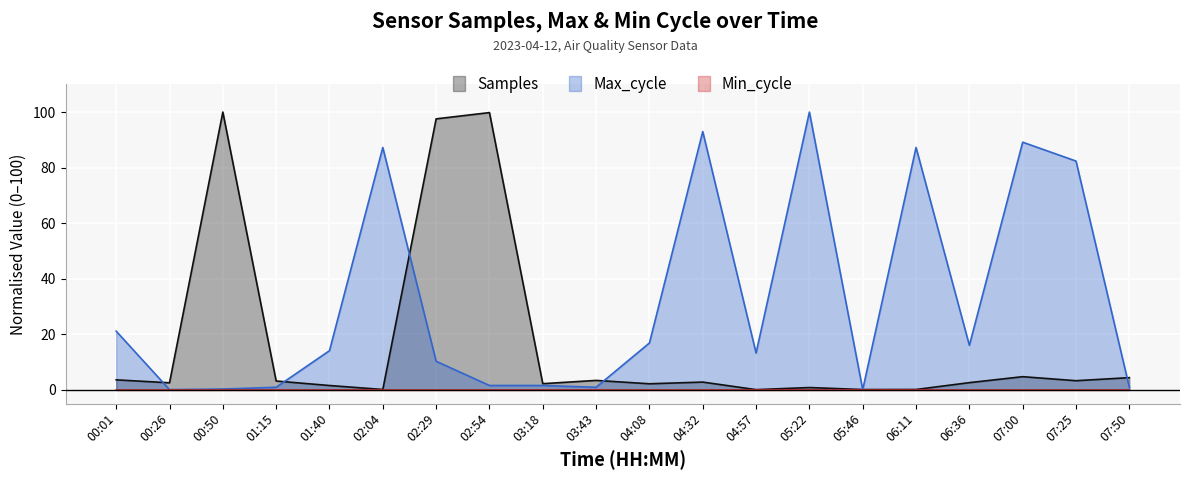

True or false: Max_cycle has more than 0 points higher than both neighbors.

True